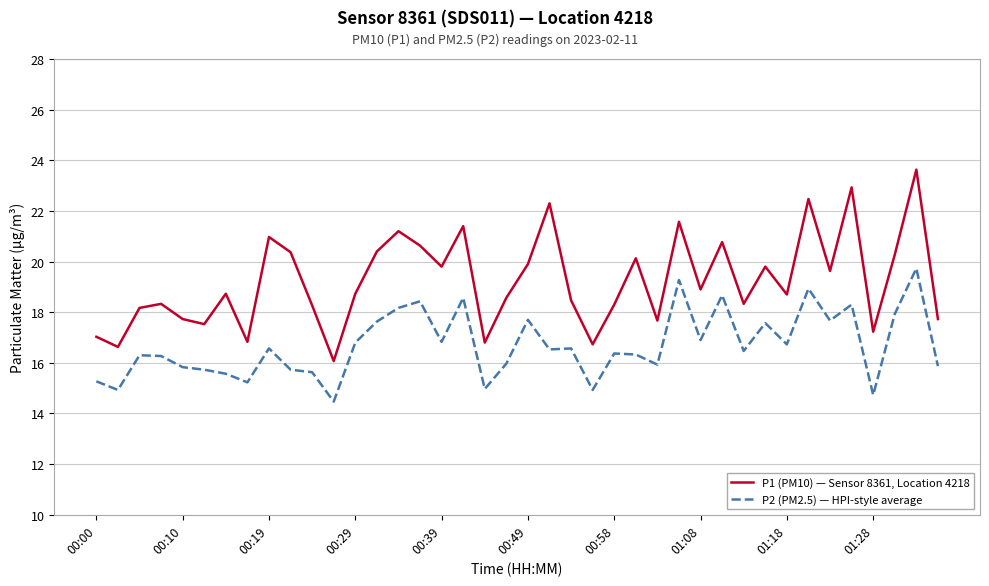

List the series in order of their overall mean, lowest first.

P2 (PM2.5) — HPI-style average, P1 (PM10) — Sensor 8361, Location 4218